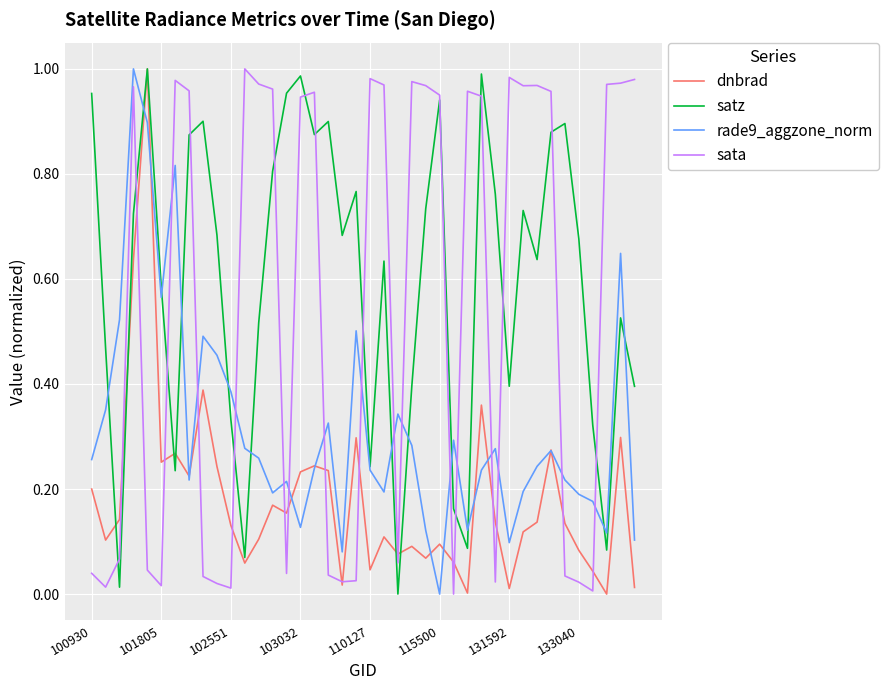

How many lines are shown in the chart?

4